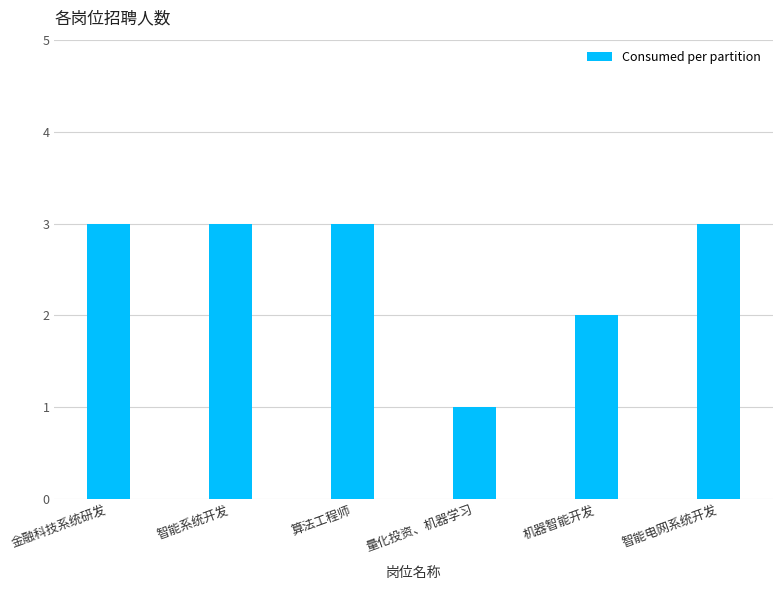

Reading left to right, list all the values displayed in this chart.

3	3	3	1	2	3